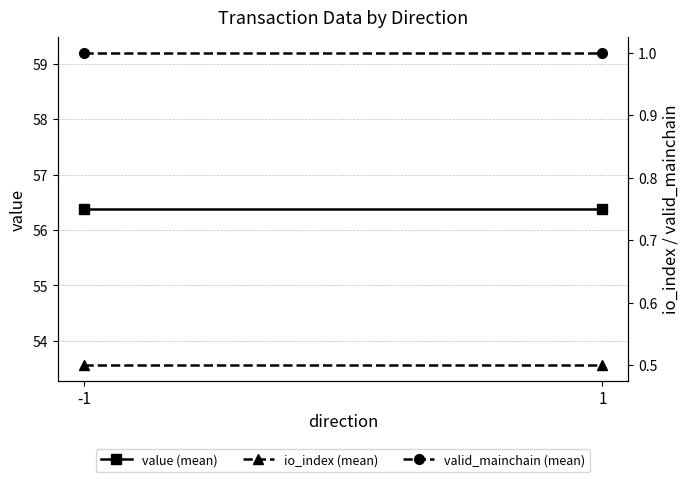

What is the sum of the io_index (mean) values at 1 and -1?

1.0